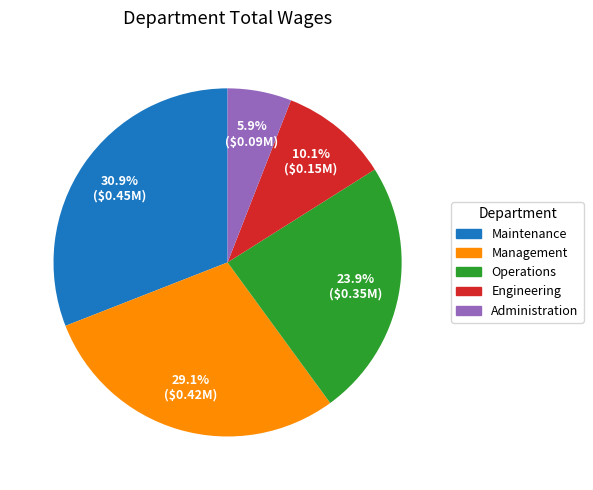

To the nearest percent, what is the difference between the largest and smallest slice percentages?

25%